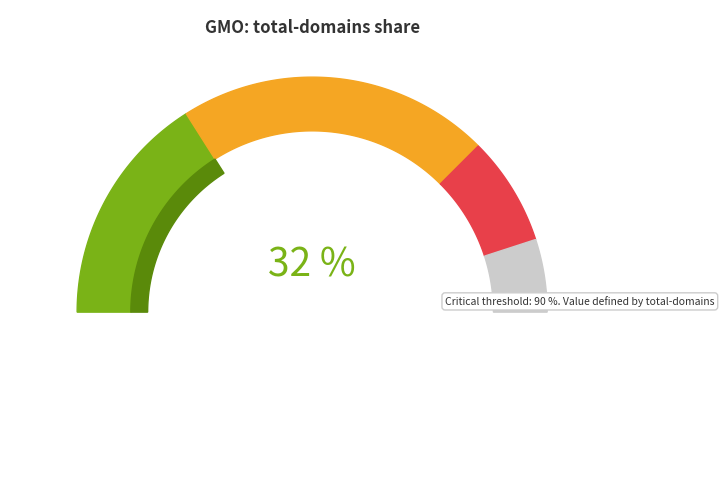

What percentage do 2 and 7 together represent?

30.4%